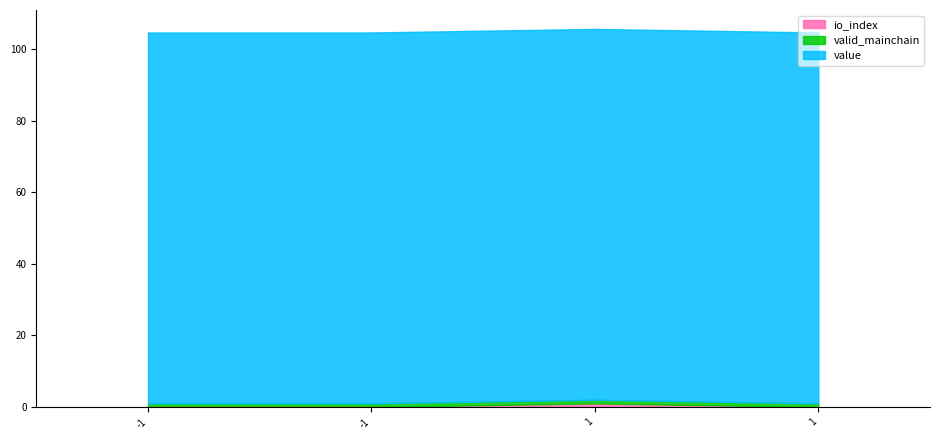

At which category does the chart reach its minimum across all series?

-1